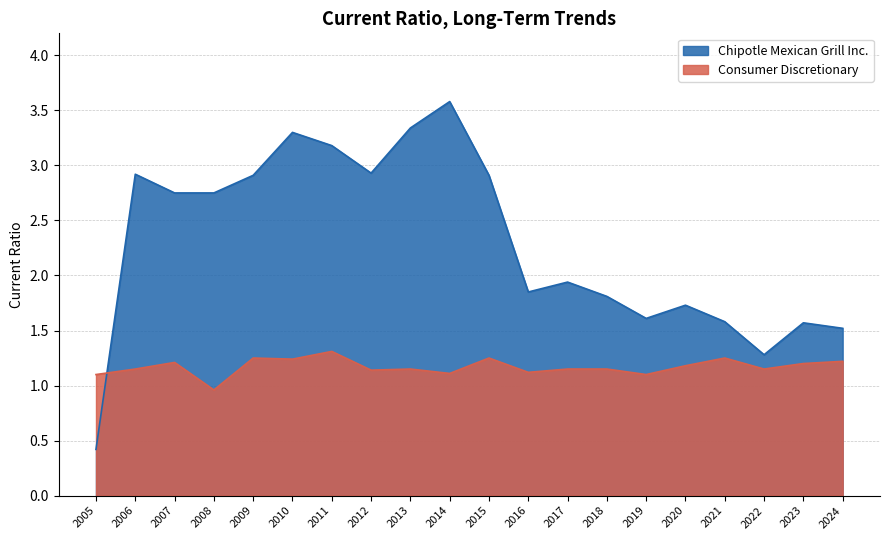

Where is the first local minimum for Consumer Discretionary?

2008